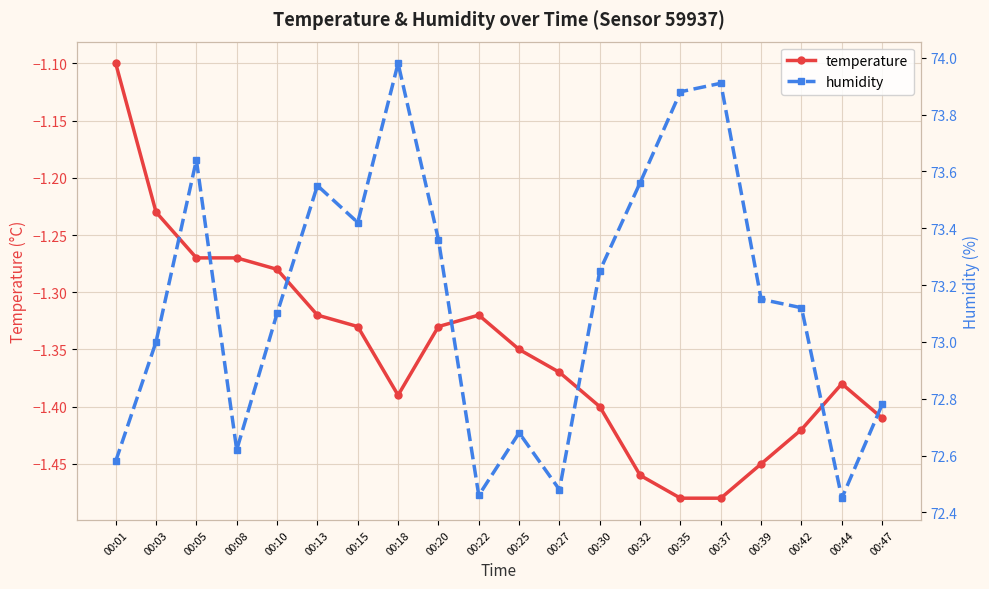

What is the value of the temperature point at the 20th from the left?

-1.4